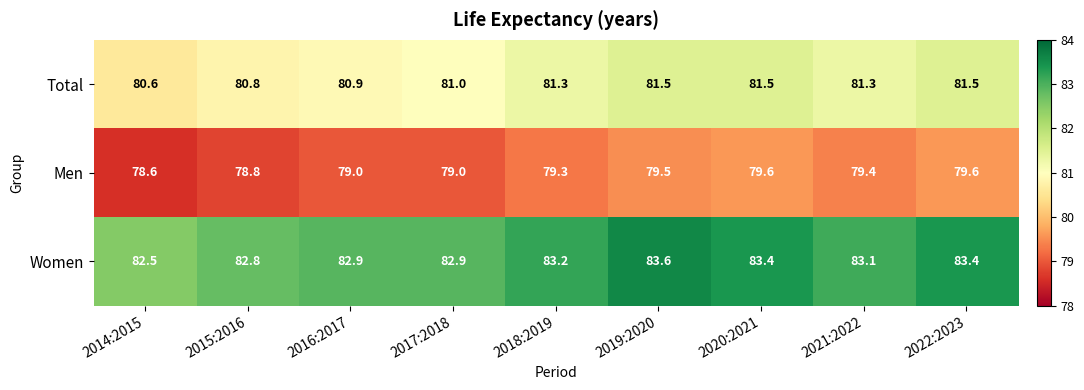

Which series changed the most between 2014:2015 and 2015:2016?

Women